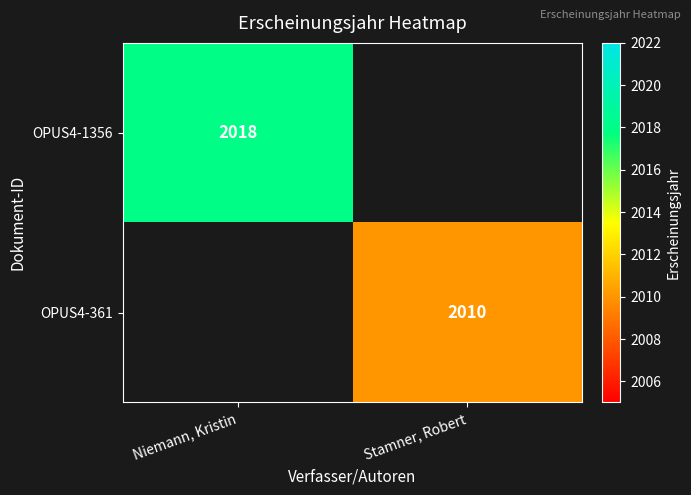

Count the number of data series in this chart.

2